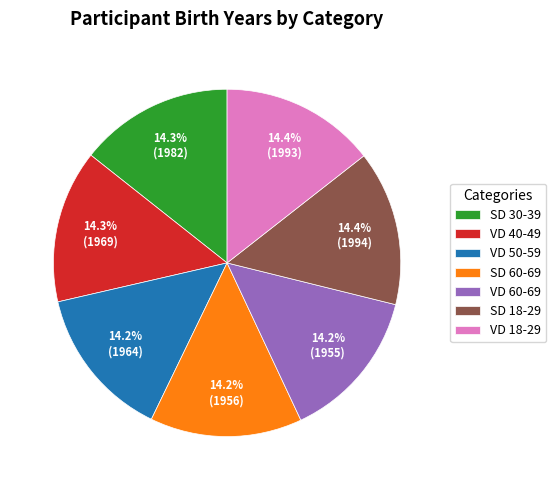

What is the ratio of the value at SD 60-69 to the value at VD 40-49?

1.0